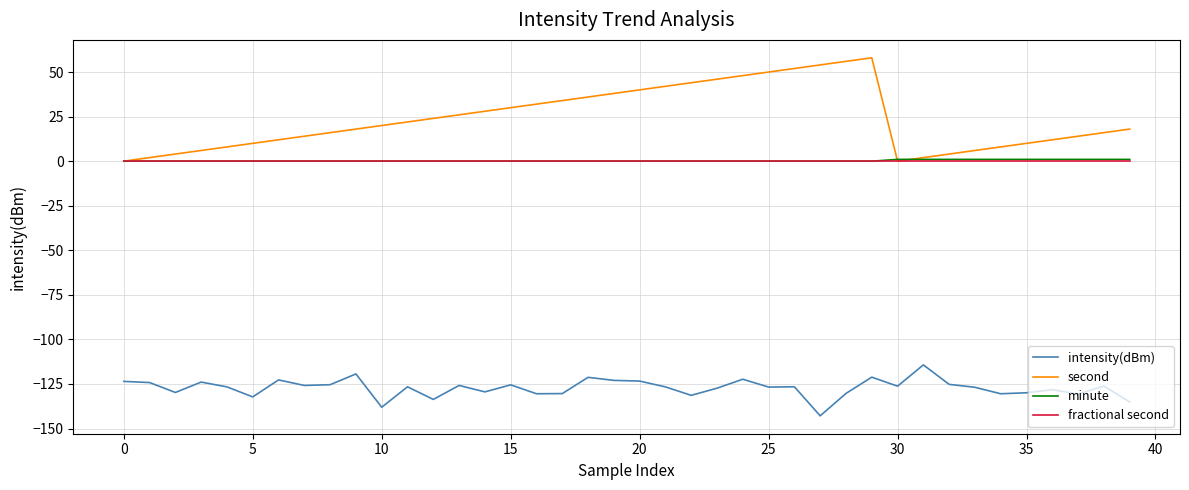

True or false: fractional second and intensity(dBm) cross at least once.

False